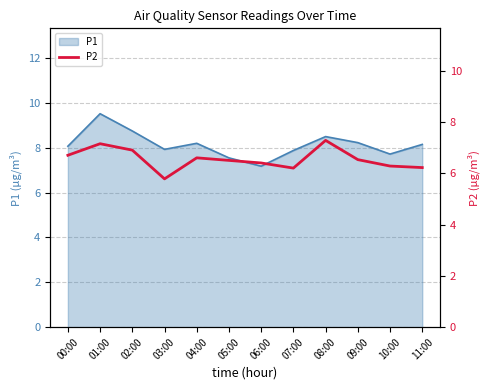

How many interior local peaks (higher than both neighbors) does the data have?

3